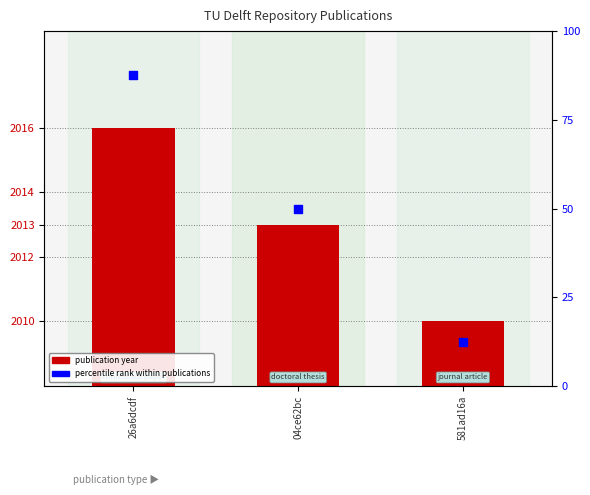

Which series has the largest total across all categories?

publication year